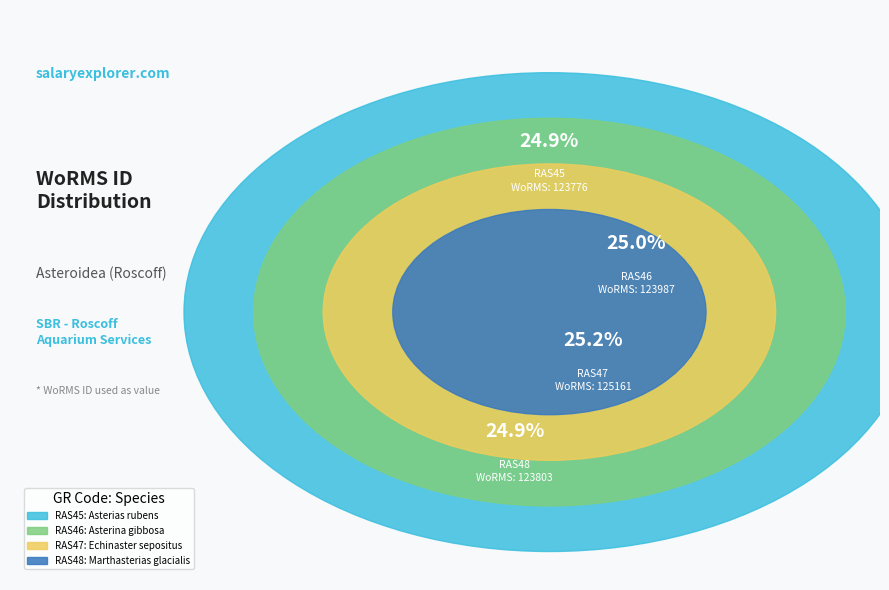

Is there a majority slice in this chart?

No